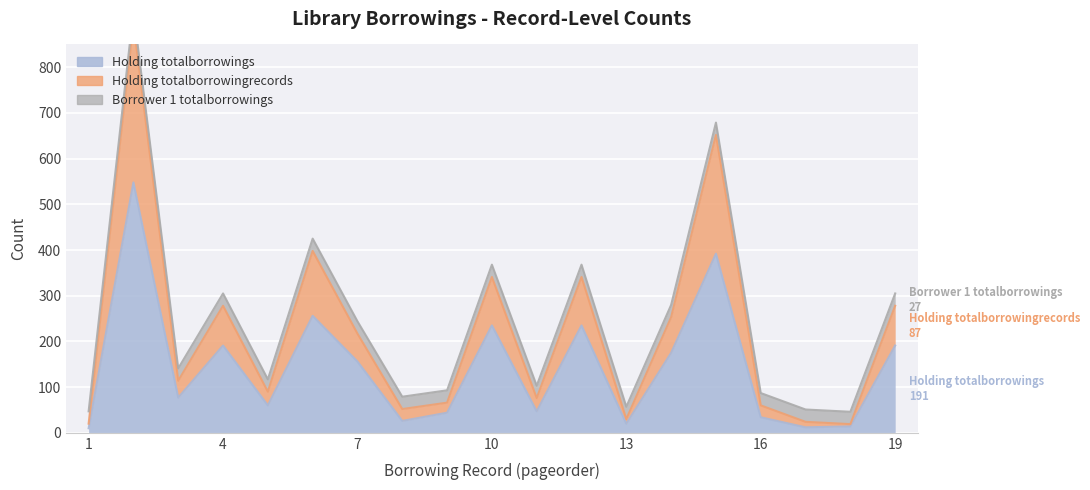

Rank the categories by Holding totalborrowingrecords value from lowest to highest.

18, 1, 17, 13, 8, 16, 9, 11, 5, 3, 7, 14, 4, 19, 10, 12, 6, 15, 2